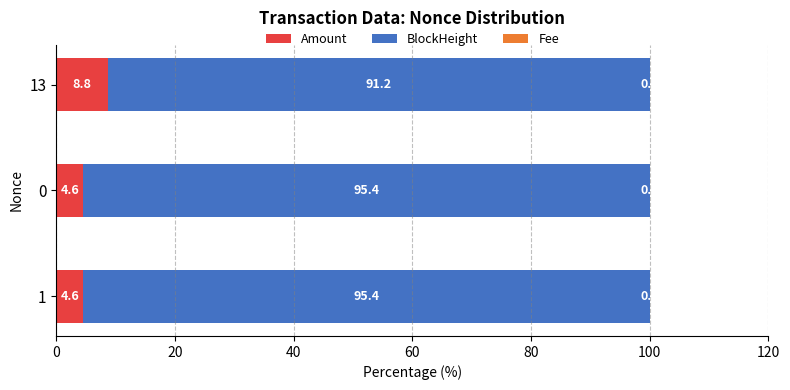

How many Amount values are between 4 and 8?

2